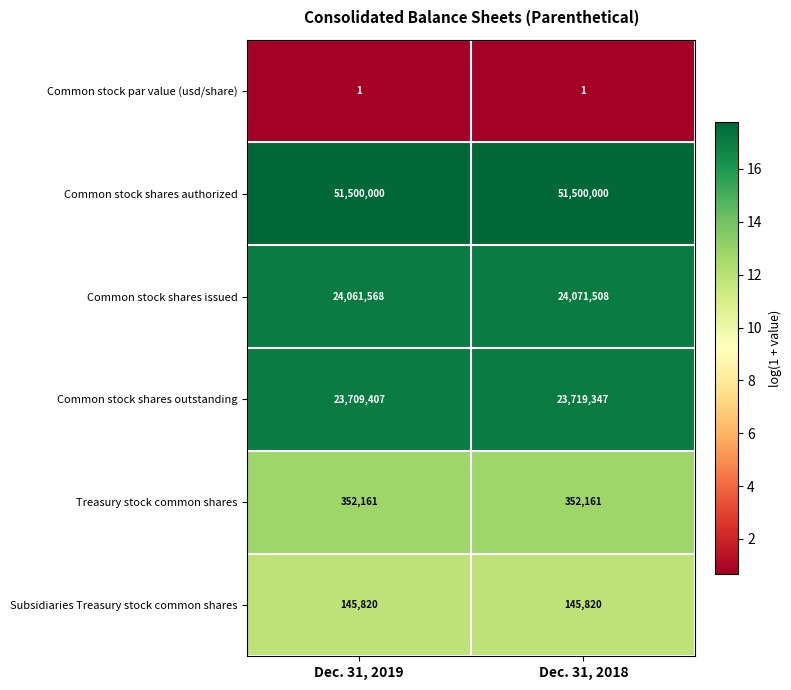

What is the average value of the Common stock shares outstanding series?

23714377